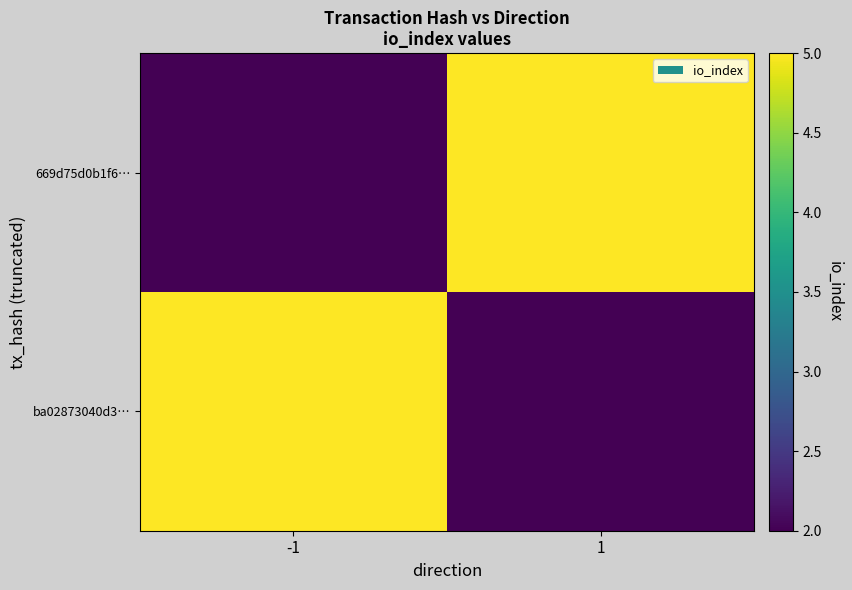

At 1, list the series in order from largest to smallest.

669d75d0b1f6…, ba02873040d3…